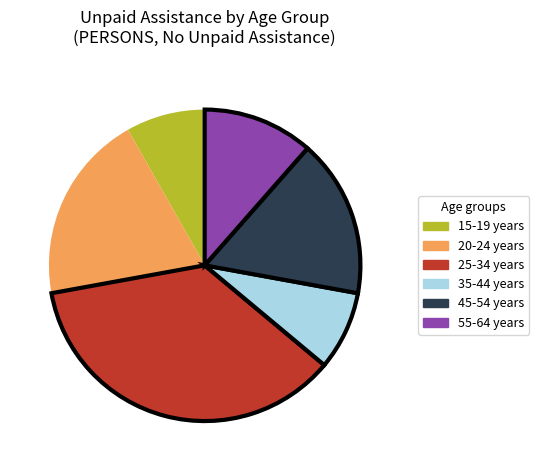

Do 20-24 years and 55-64 years together represent more than half of the pie?

No